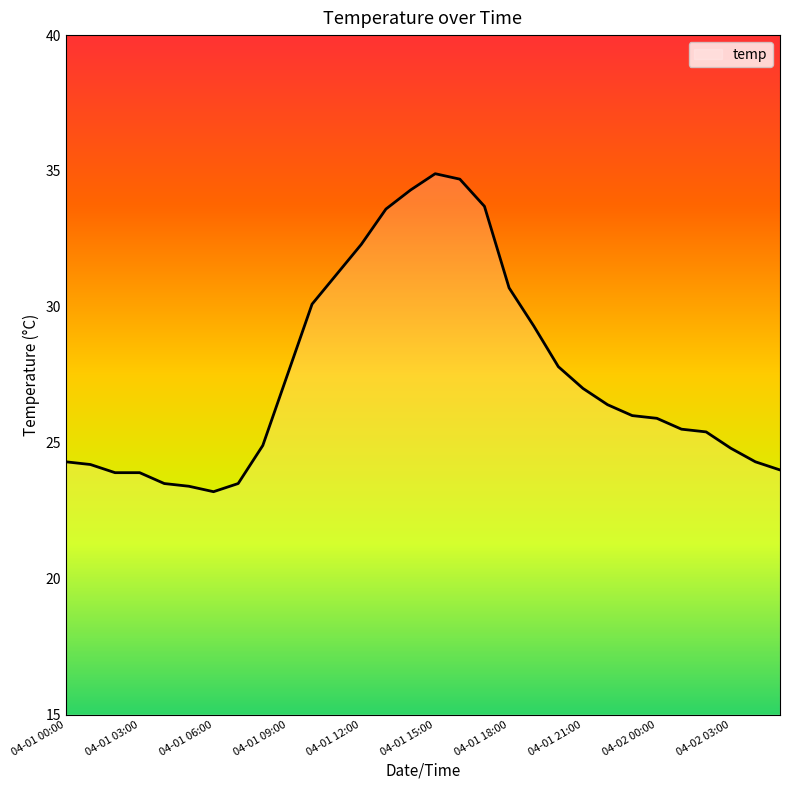

What is the minimum value shown in the chart?

23.2